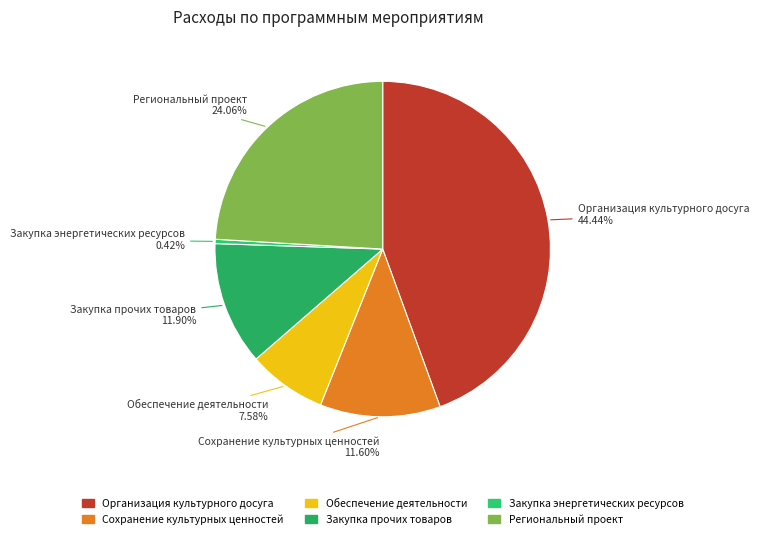

To the nearest percent, what is the difference between the largest and smallest slice percentages?

44%